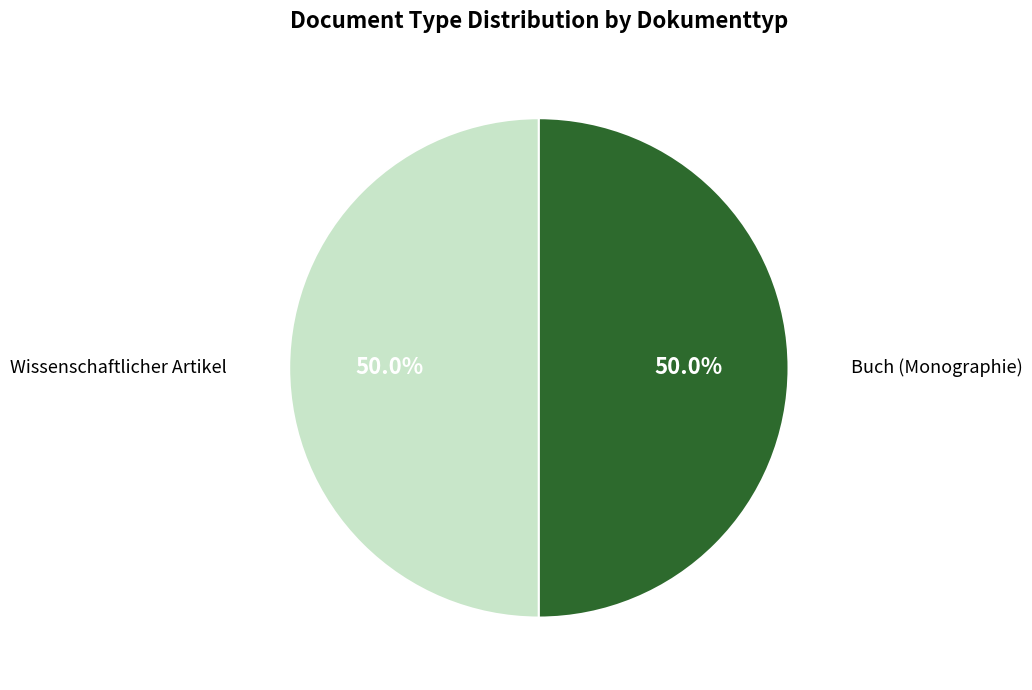

Combined, what portion of the pie is Wissenschaftlicher Artikel and Buch (Monographie)?

100.0%